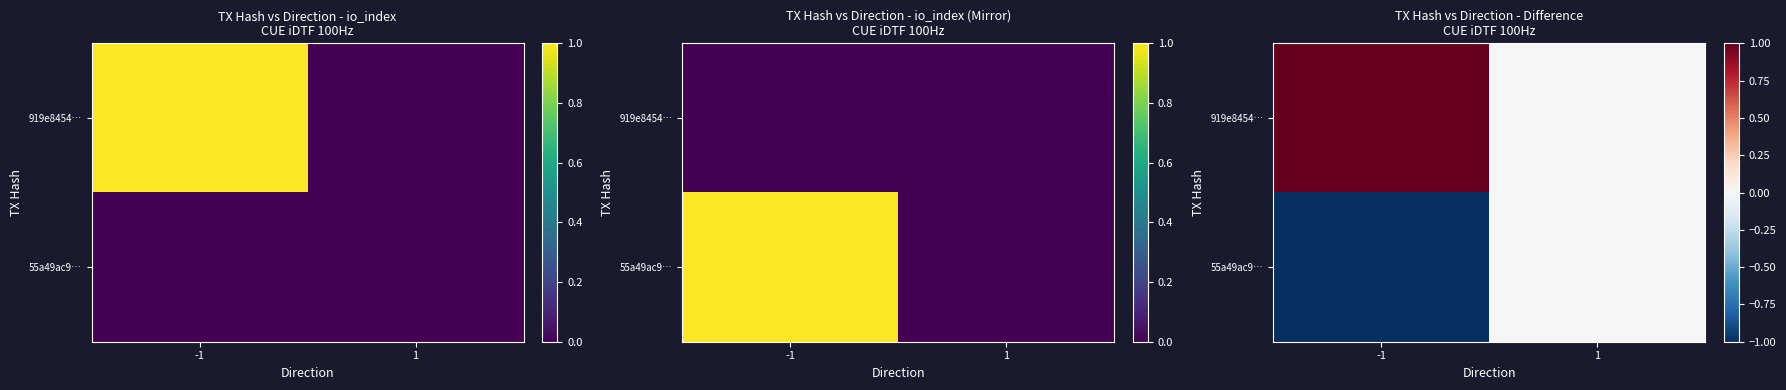

What is the difference between the maximum and minimum values in the 919e8454… series?

1